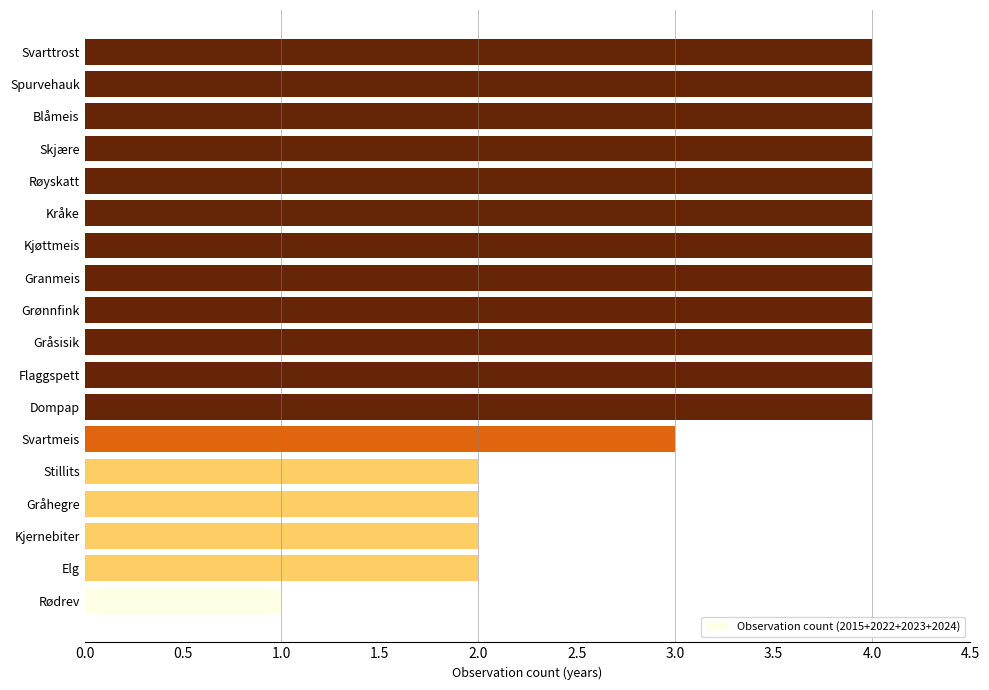

Reading top to bottom, extract all data points from this chart.

Svarttrost=4	Spurvehauk=4	Blåmeis=4	Skjære=4	Røyskatt=4	Kråke=4	Kjøttmeis=4	Granmeis=4	Grønnfink=4	Gråsisik=4	Flaggspett=4	Dompap=4	Svartmeis=3	Stillits=2	Gråhegre=2	Kjernebiter=2	Elg=2	Rødrev=1